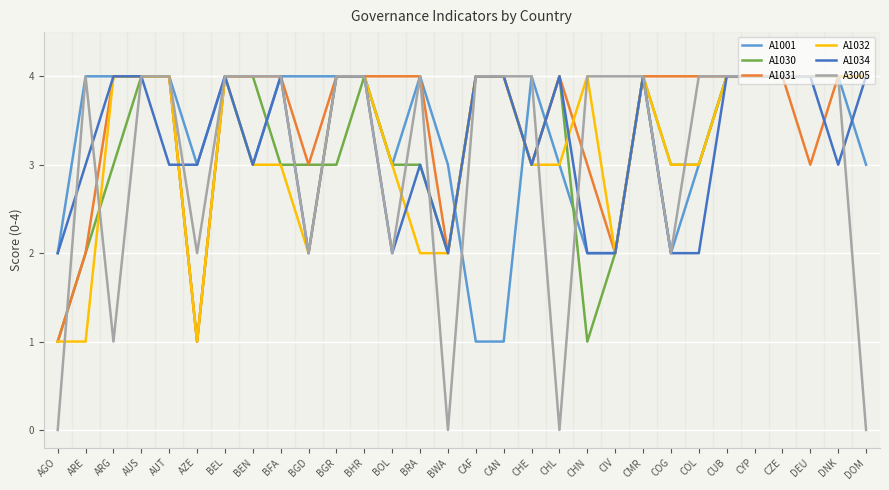

What are all the series names shown in the legend?

A1001, A1030, A1031, A1032, A1034, A3005